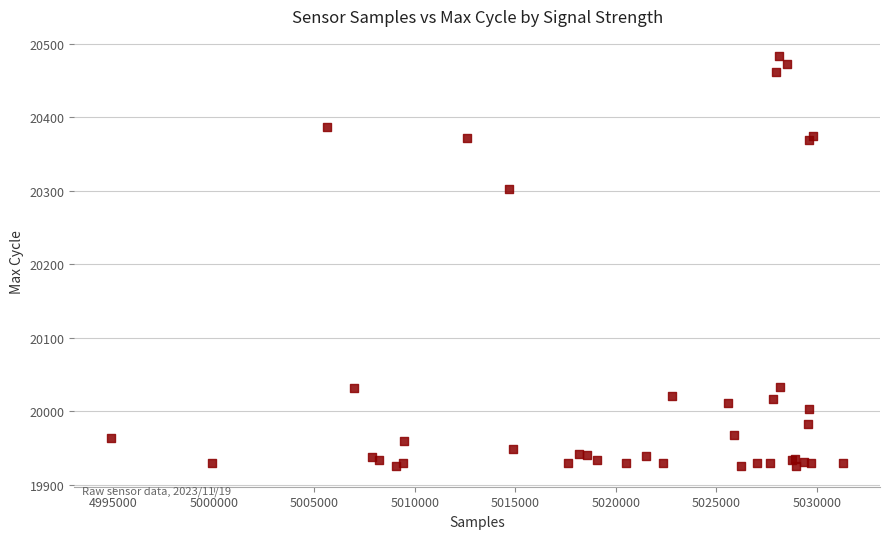

What Y value in the scatter plot is closest to 20204?

20303